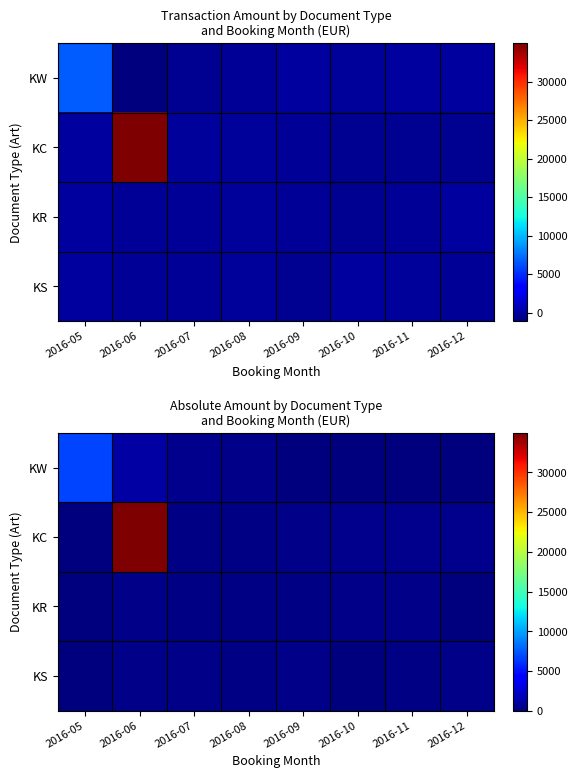

At which label does KW reach its peak?

2016-05